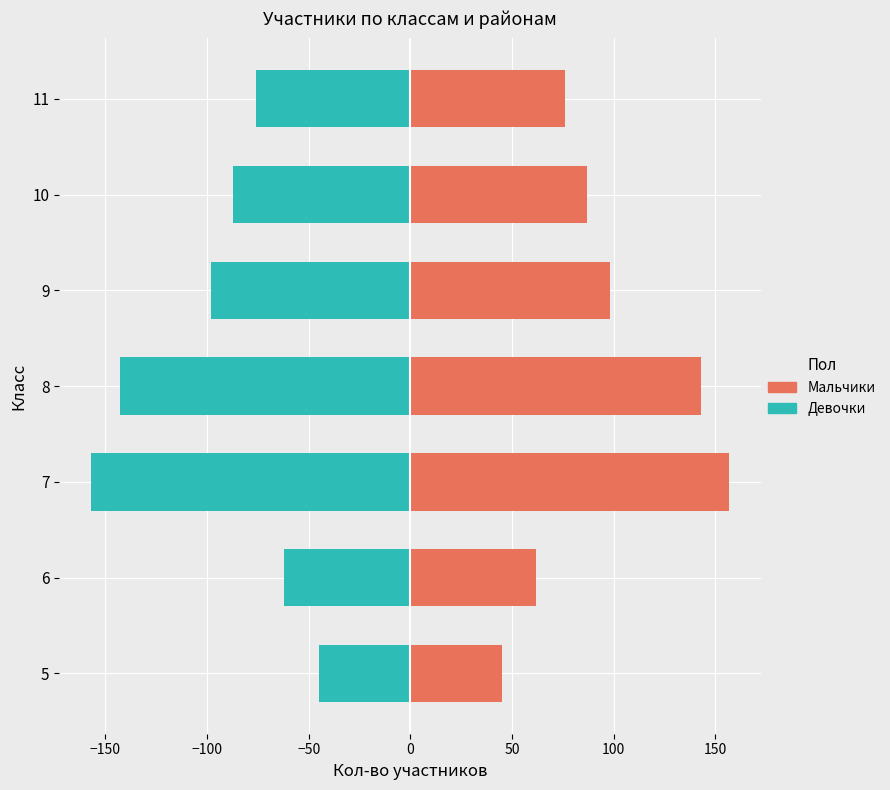

The value of Мужчины (баллы) at 9 is 20. True or false?

False